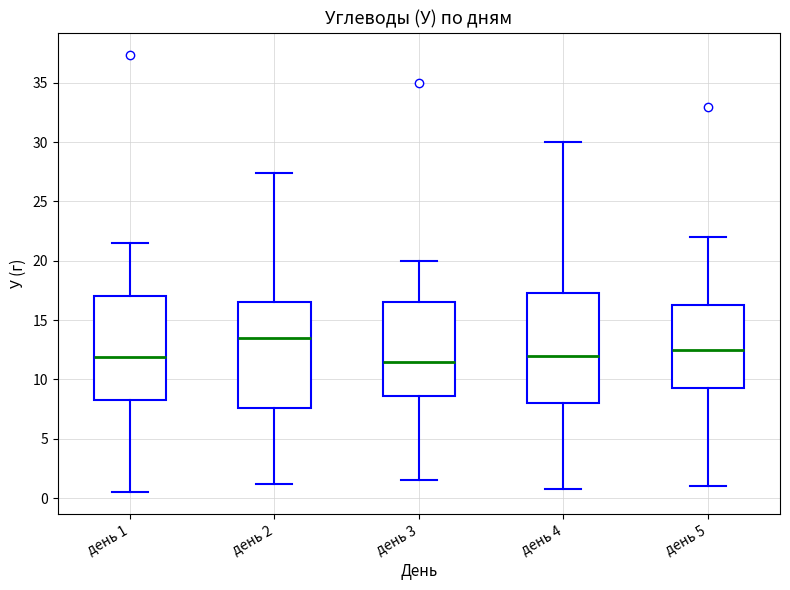

Where is the upper edge of the box for день 5 on the y-axis? The values are not printed on the chart, so give them approximately, as read against the axis.

16.5